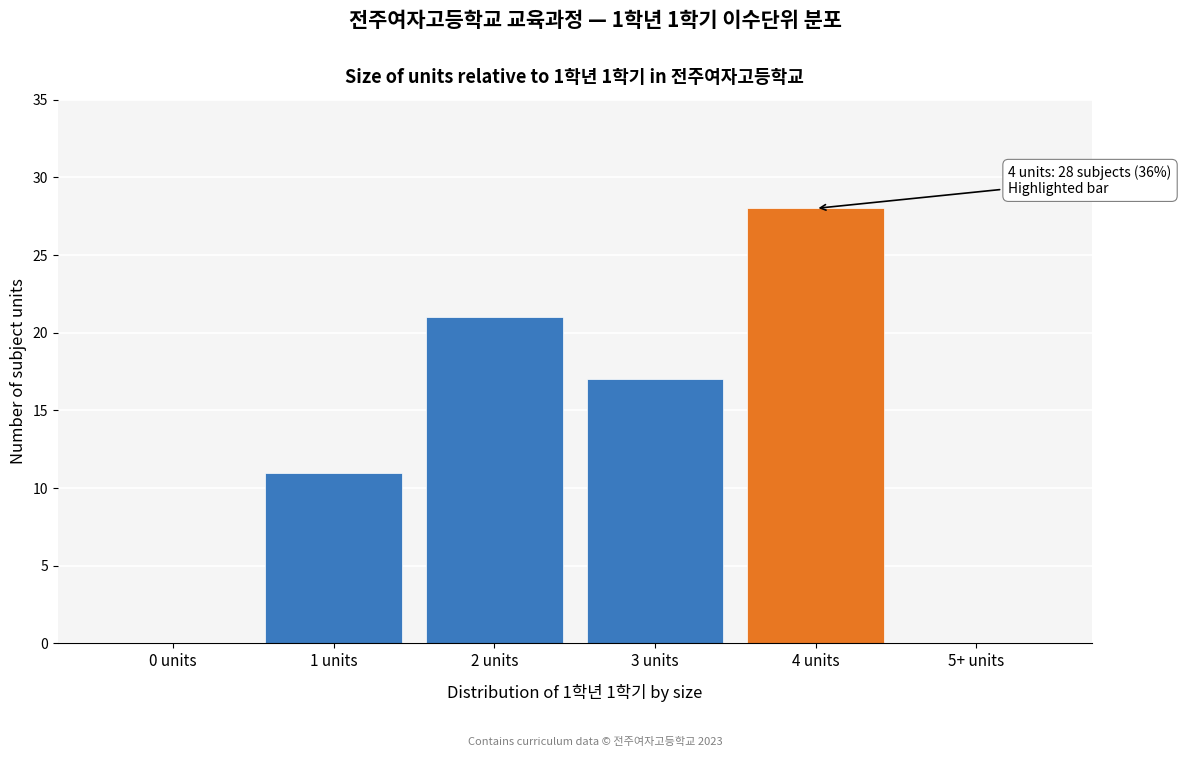

Reading right to left, transcribe all the data shown in this chart.

5+ units=0	4 units=28	3 units=17	2 units=21	1 units=11	0 units=0